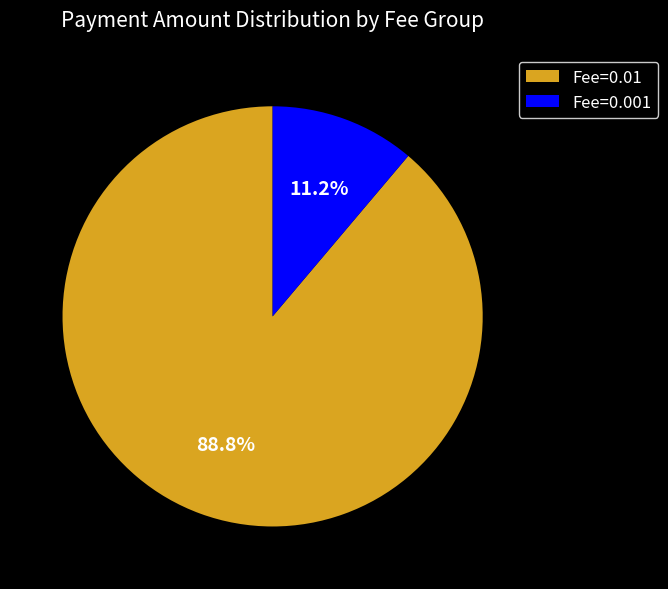

Is there a majority slice in this chart?

Yes